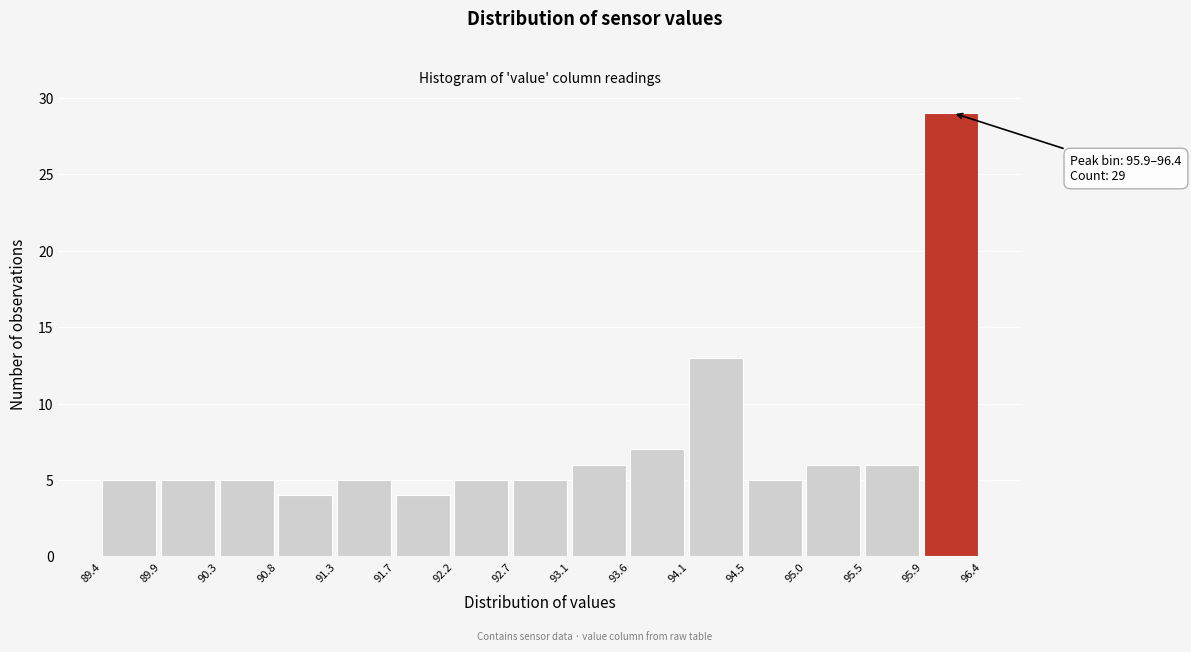

Over which range of the x-axis is the bar tallest?

95.9 to 96.4